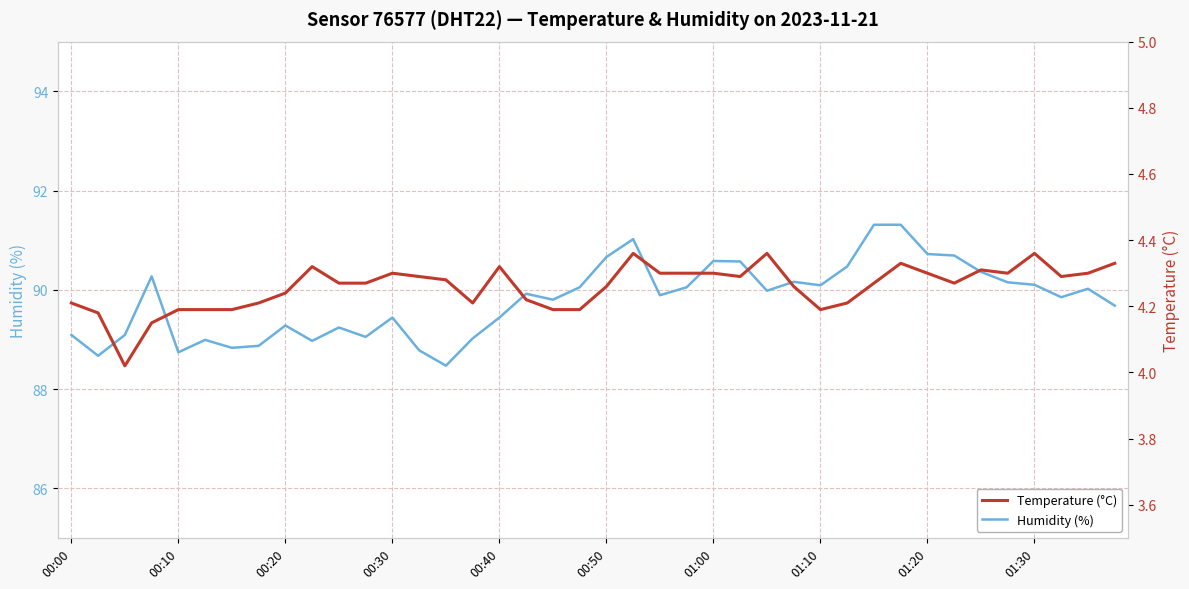

Reading left to right, transcribe all the data shown in this chart.

Humidity (%): 89.1	88.7	89.1	90.3	88.7	89.0	88.8	88.9	89.3	89.0	89.2	89.0	89.4	88.8	88.5	89.0	89.4	89.9	89.8	90.0	90.7	91.0	89.9	90.0	90.6	90.6	90.0	90.2	90.1	90.5	91.3	91.3	90.7	90.7	90.4	90.2	90.1	89.8	90.0	89.7
Temperature (°C): 4.2	4.2	4.0	4.2	4.2	4.2	4.2	4.2	4.2	4.3	4.3	4.3	4.3	4.3	4.3	4.2	4.3	4.2	4.2	4.2	4.3	4.4	4.3	4.3	4.3	4.3	4.4	4.3	4.2	4.2	4.3	4.3	4.3	4.3	4.3	4.3	4.4	4.3	4.3	4.3